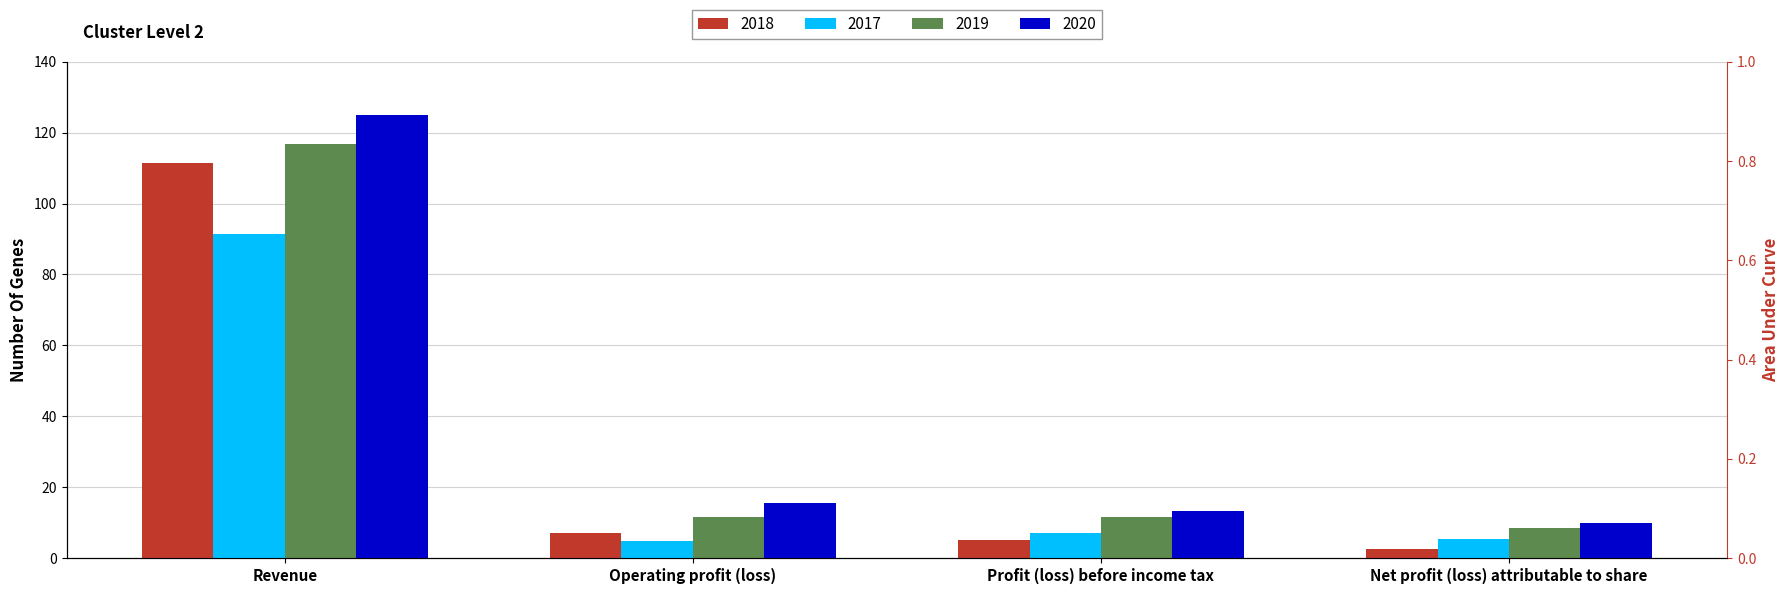

What position from the left is Operating profit (loss)?

2